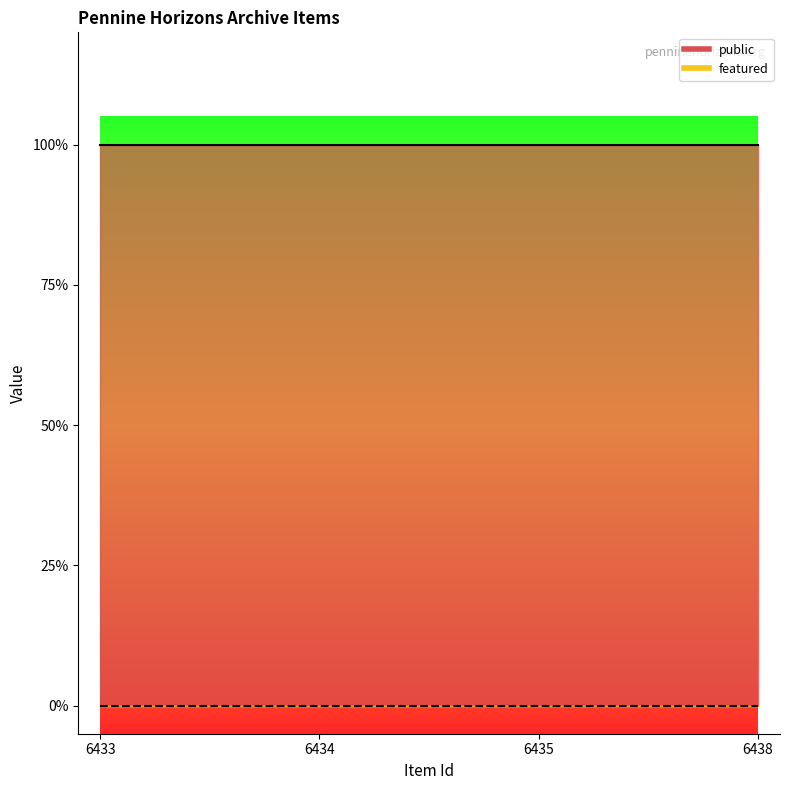

Which series changed the most between 6435 and 6438?

public